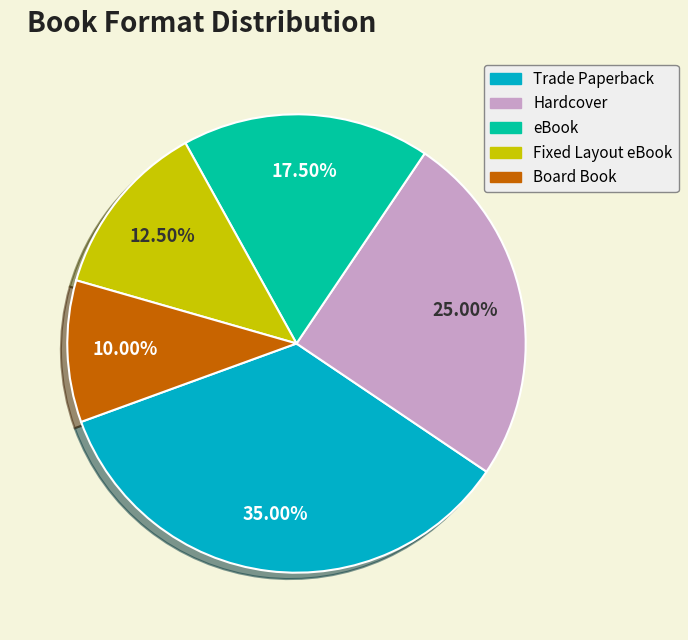

Do Hardcover and eBook together represent more than half of the pie?

No